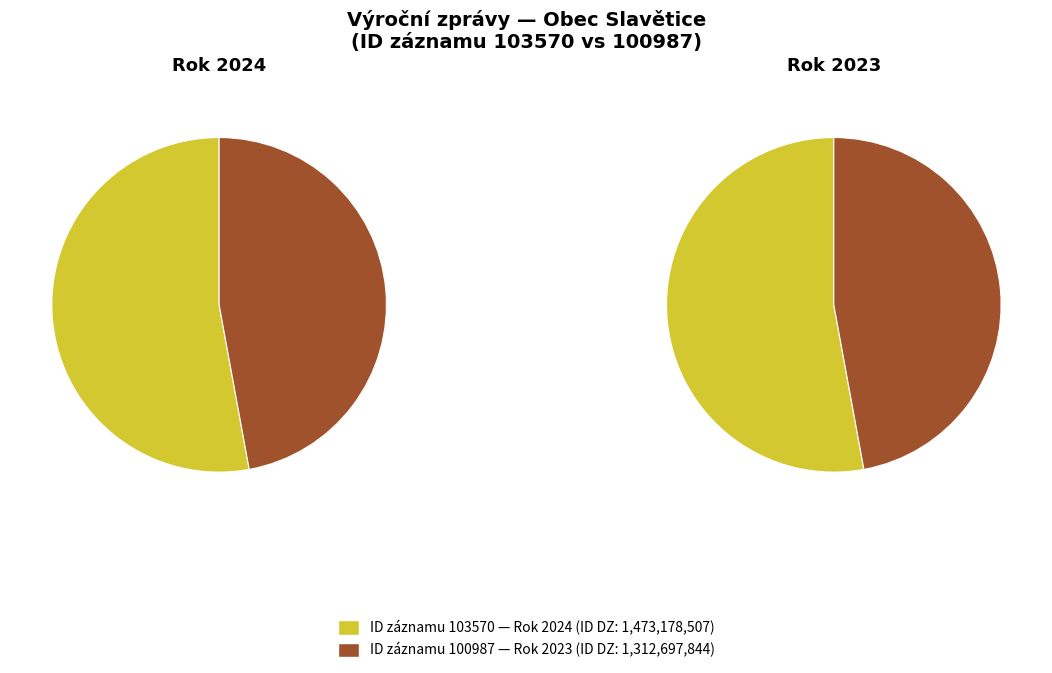

Which slice is the smallest?

100987